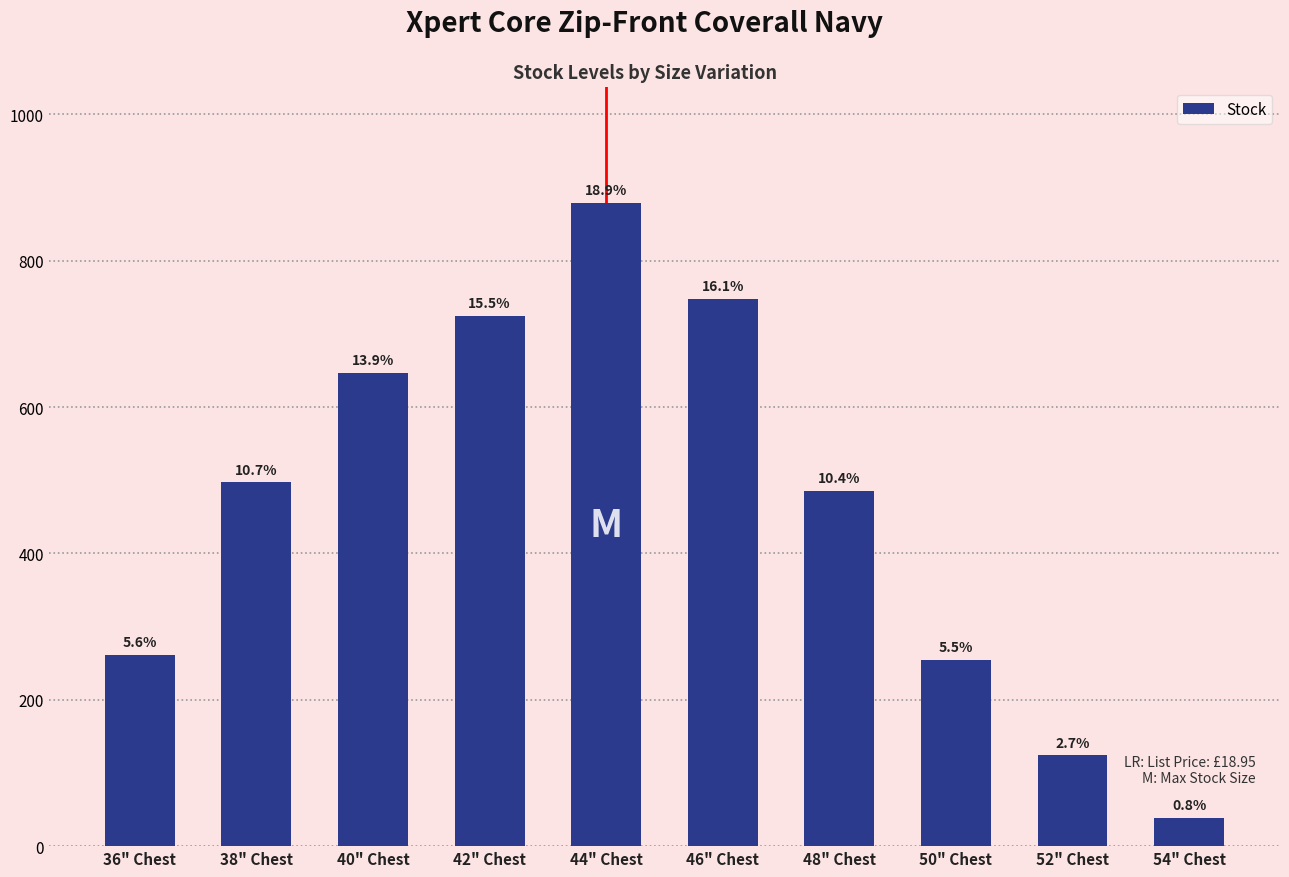

Does the chart contain any negative values?

No